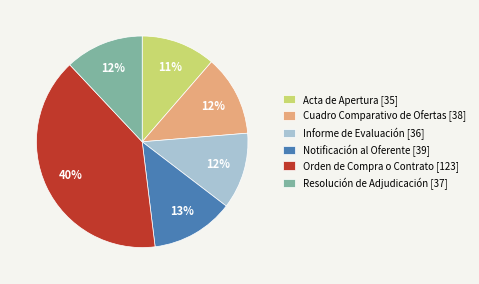

Approximately how many times larger is the value at Resolución de Adjudicación [37] compared to Notificación al Oferente [39]?

0.9